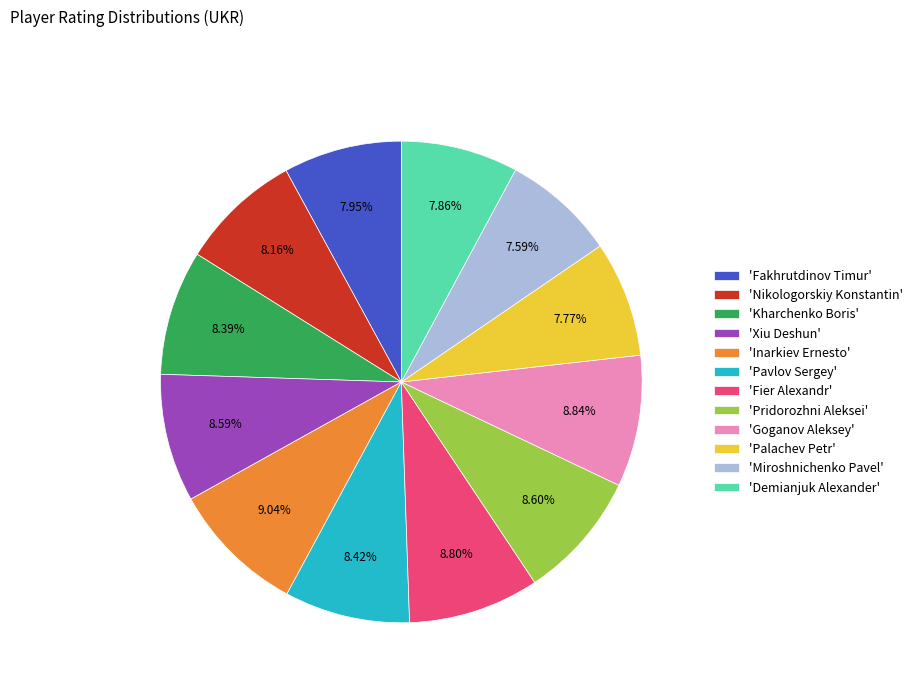

Combined, do 'Fier Alexandr' and 'Demianjuk Alexander' account for over 50%?

No